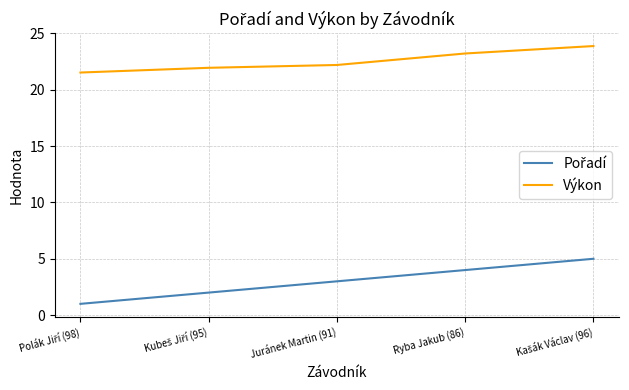

What position from the right is Ryba Jakub (86)?

2